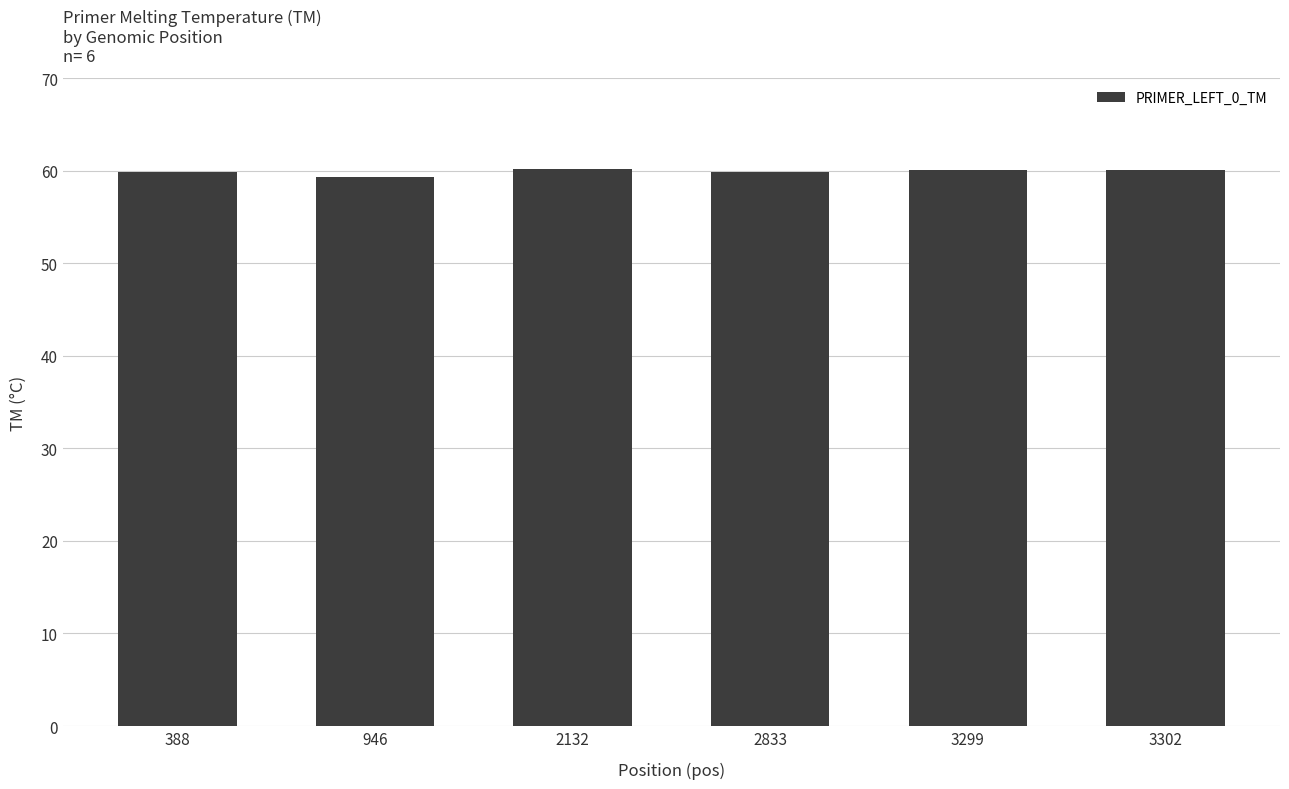

What is the greatest value displayed?

60.2